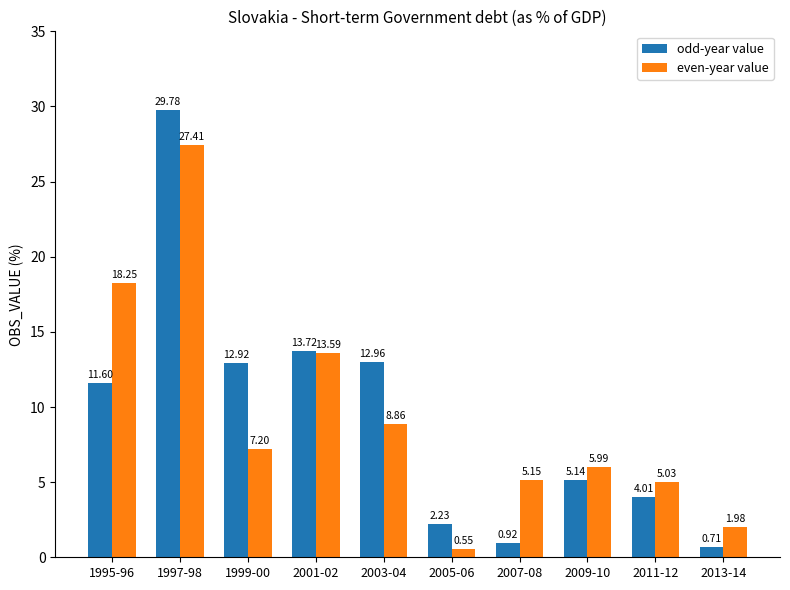

The even-year value series shows 10.6 at 1995-96. True or false?

False